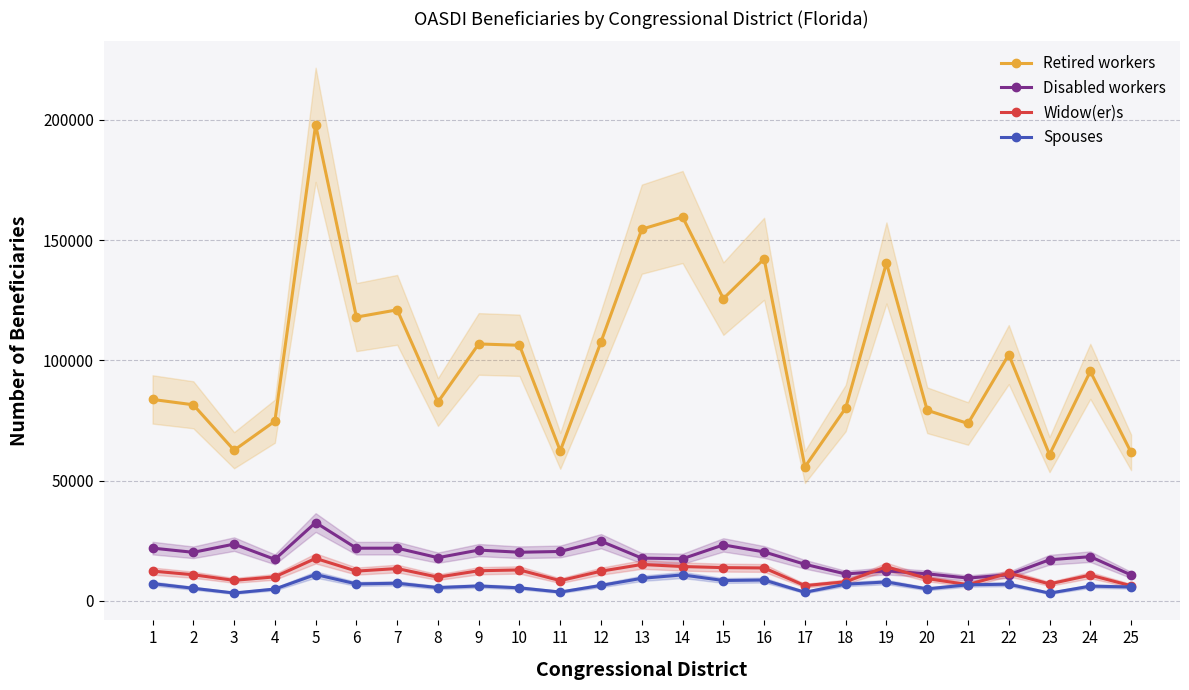

Where is Retired workers nearest to the value 126794?

15